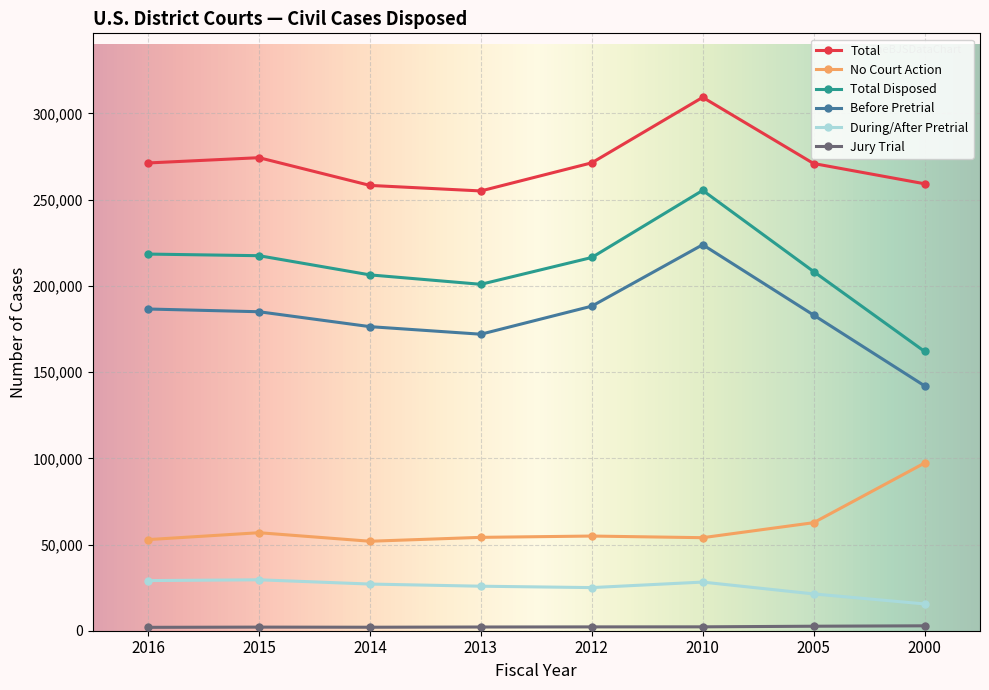

Where does the No Court Action series first go above 54910?

2015